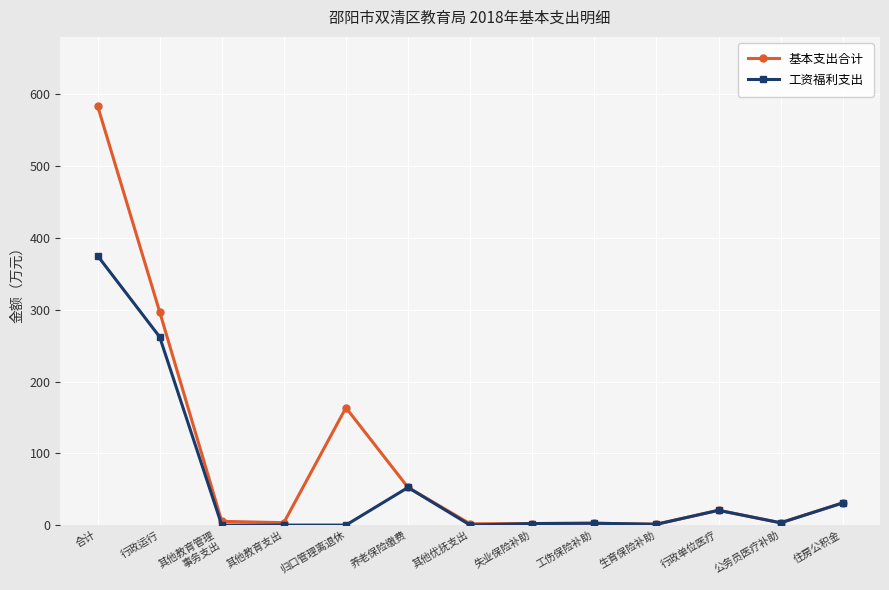

True or false: 基本支出合计 has more than 0 points higher than both neighbors.

True